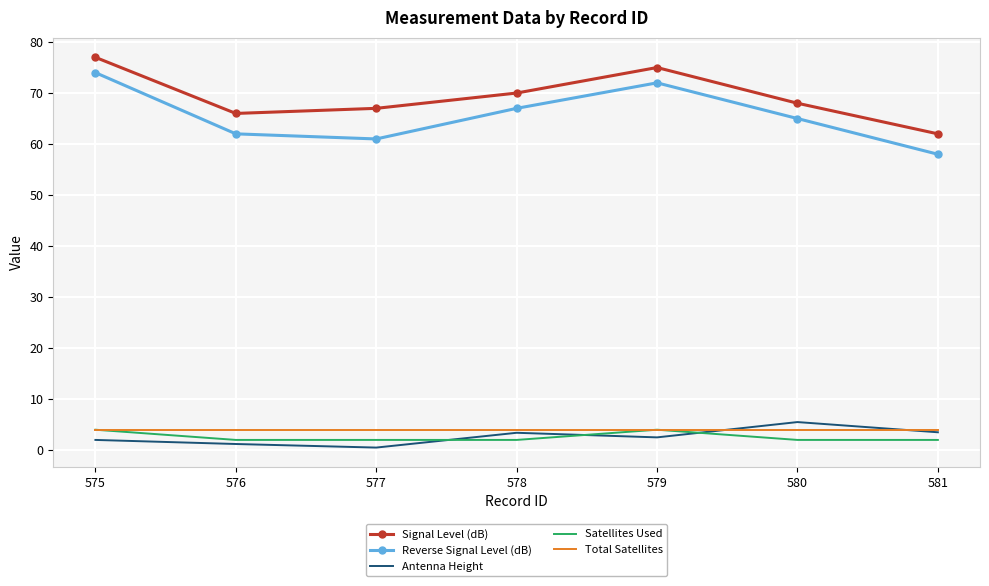

True or false: Reverse Signal Level (dB) has a value of 74.0 at 575.

True